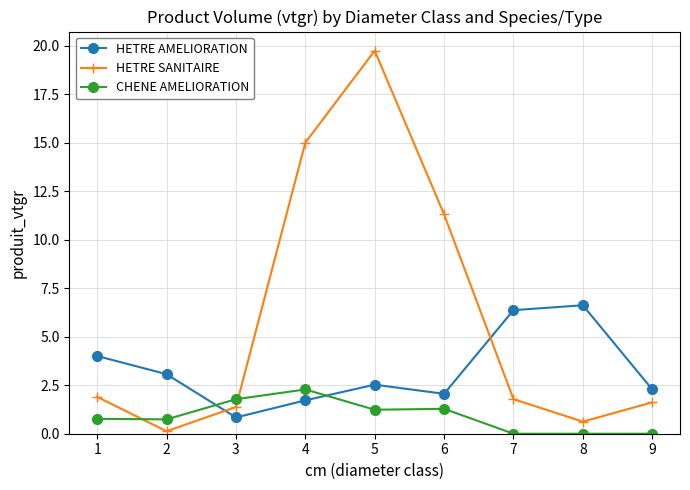

What is the difference between the second highest and minimum values in the HETRE SANITAIRE series?

14.9